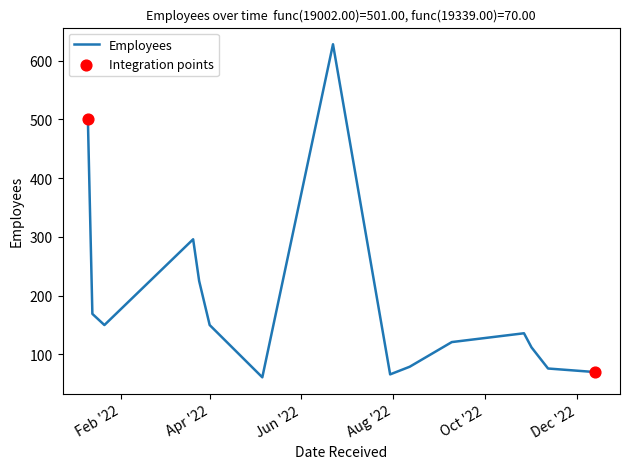

What is the smallest value displayed?

61